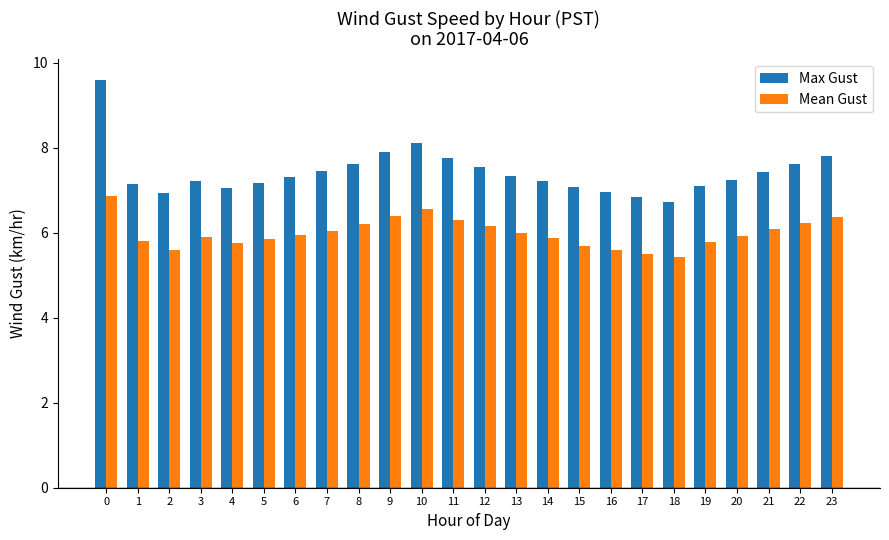

Is the value of Max Gust at 8 greater than the value of Mean Gust at 6?

Yes